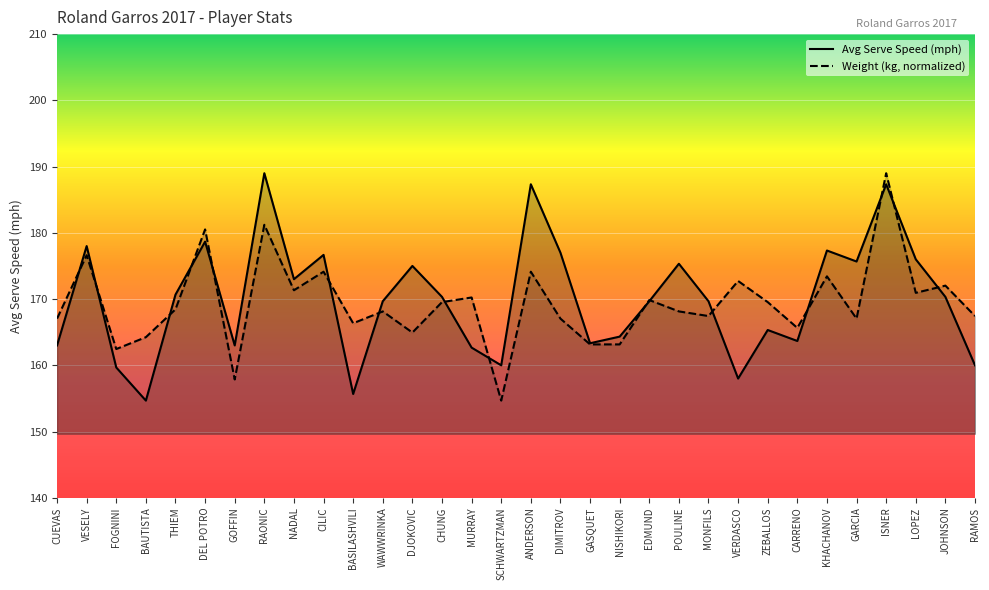

Reading left to right, list all the values displayed in this chart.

Weight (kg): 167.0	176.6	162.5	164.2	168.4	180.5	157.9	181.2	171.3	174.1	166.3	168.1	164.9	169.5	170.2	154.7	174.1	167.0	163.2	163.2	169.8	168.1	167.4	172.7	169.5	165.6	173.4	167.0	189.0	170.9	172.0	167.4
Avg Serve Speed (mph): 163.0	178.0	159.7	154.7	170.7	178.7	163.0	189.0	173.0	176.7	155.7	169.7	175.0	170.3	162.7	160.0	187.3	177.0	163.3	164.3	169.7	175.3	169.7	158.0	165.3	163.7	177.3	175.7	187.3	176.0	170.3	160.0